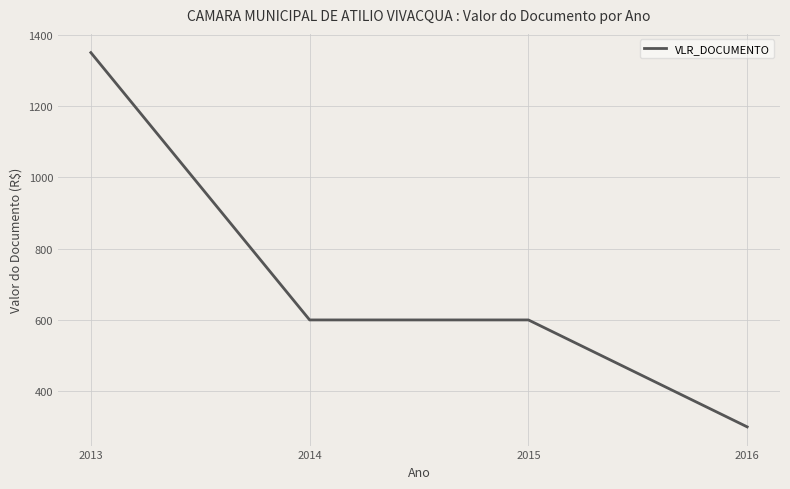

Where does the data first go above 600?

2013